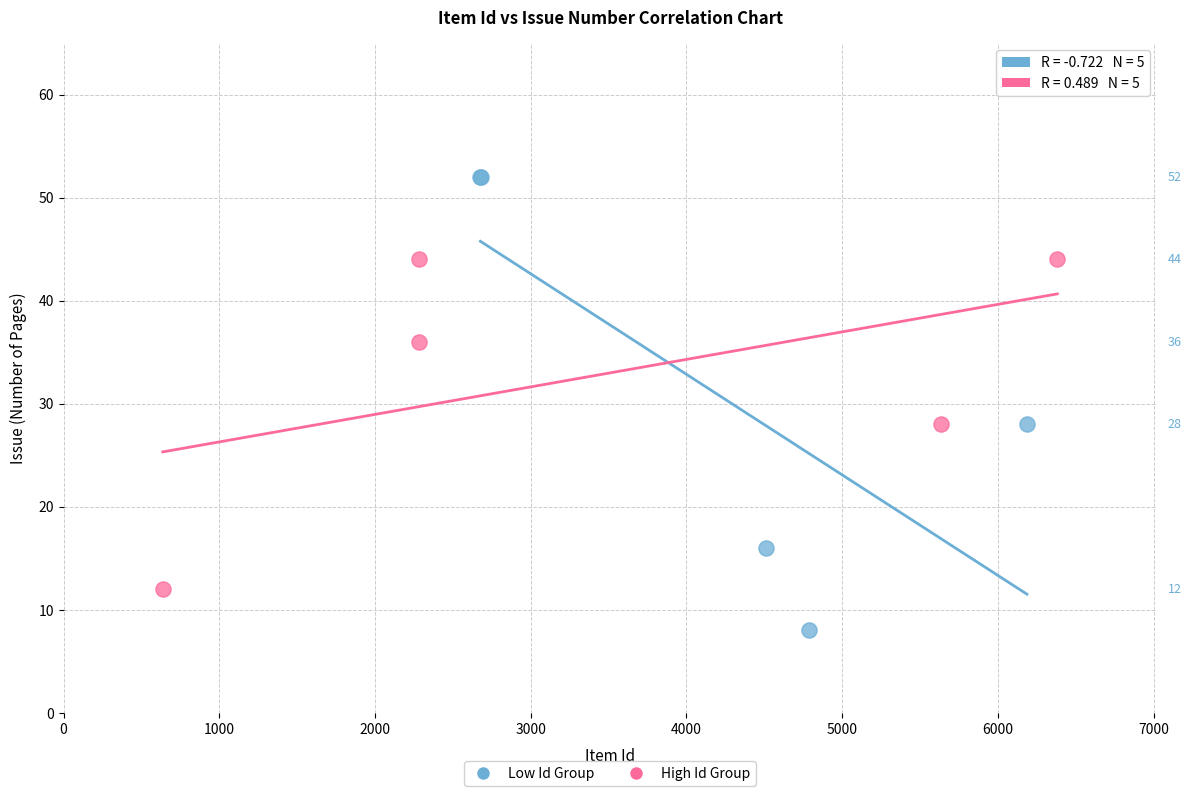

Which series reaches the maximum Y coordinate?

Low Id Group